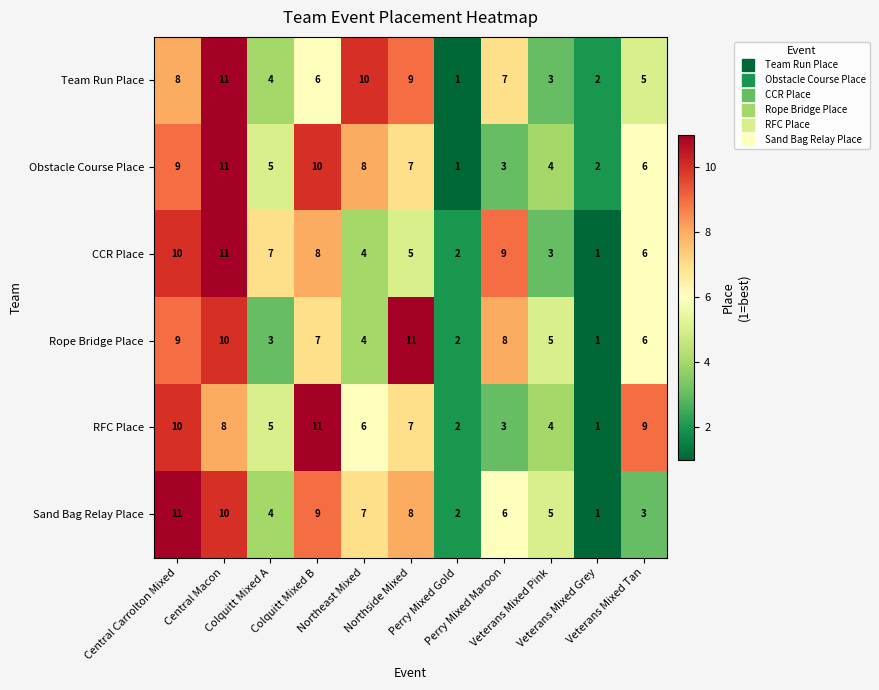

What is the highest value of the RFC Place series?

11